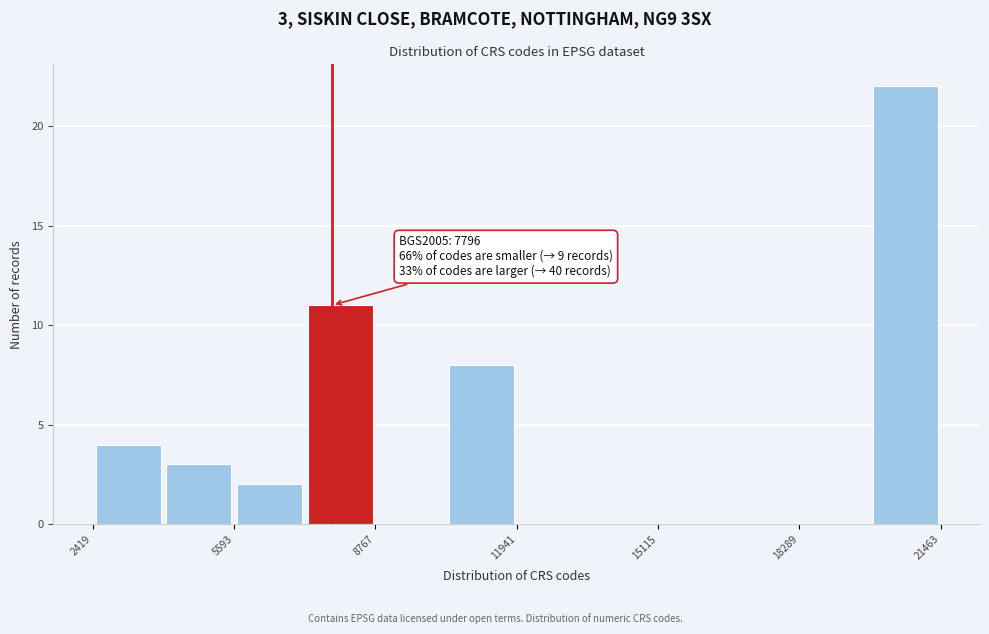

Around what value on the x-axis is the tallest bar? Give the approximate position of its centre, as read against the axis.

20500